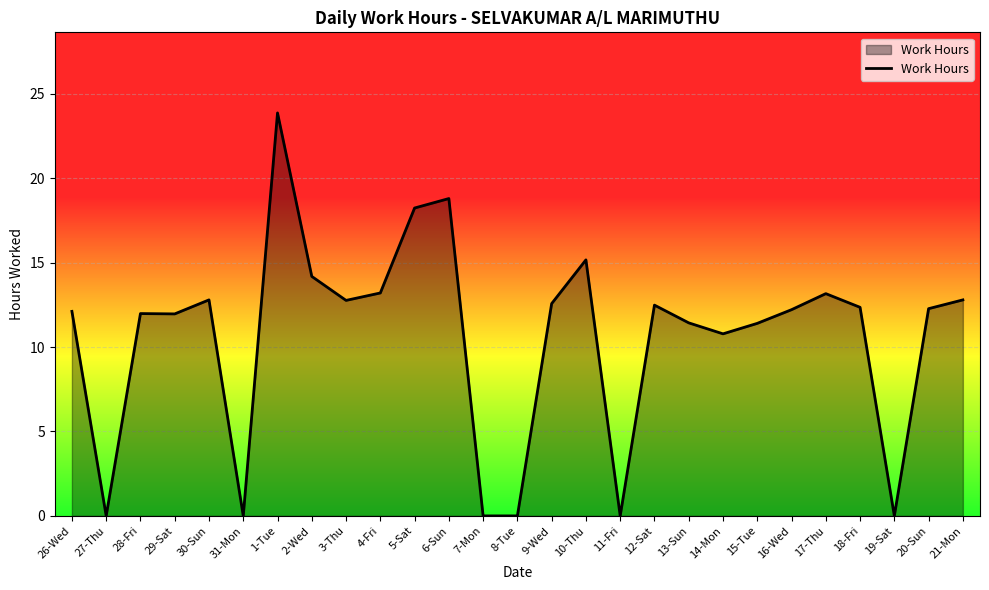

What position from the right is 6-Sun?

16